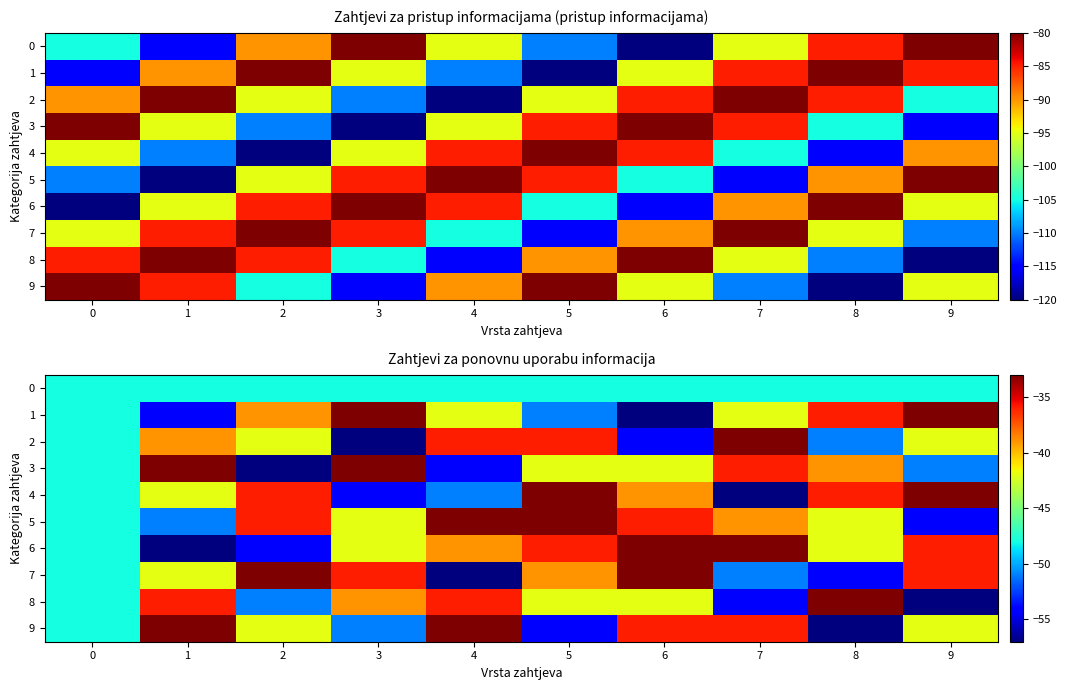

Rank the categories by 2 value from highest to lowest.

7, 4, 5, 1, 2, 9, 0, 8, 6, 3